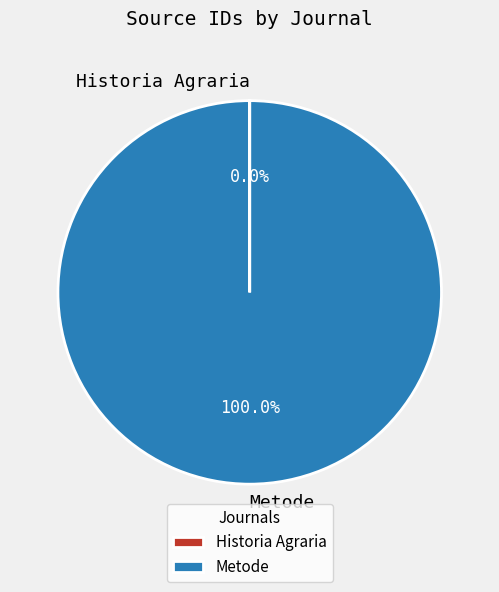

To the nearest percent, what portion does Metode represent?

100%